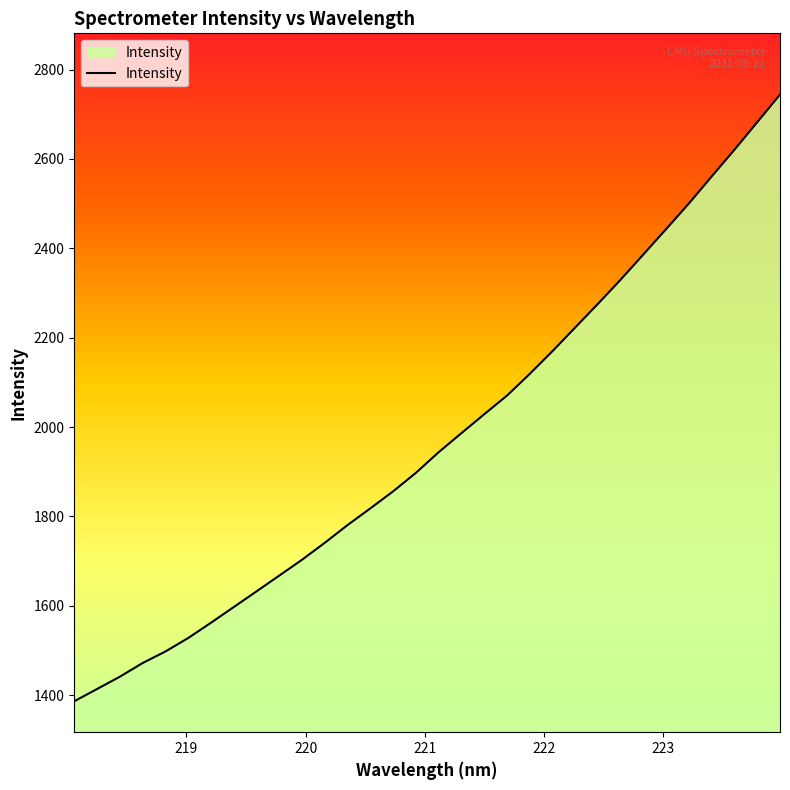

What is the smallest value displayed?

1386.1